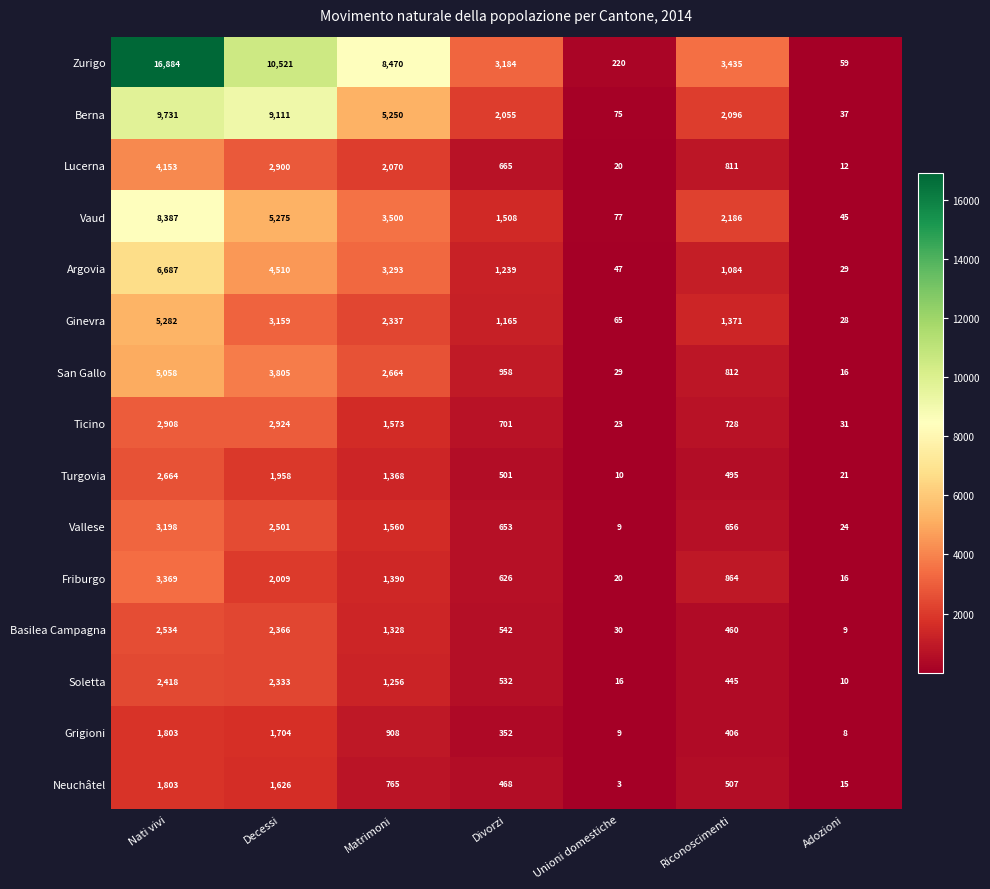

At which label does Basilea Campagna first exceed 542?

Nati vivi